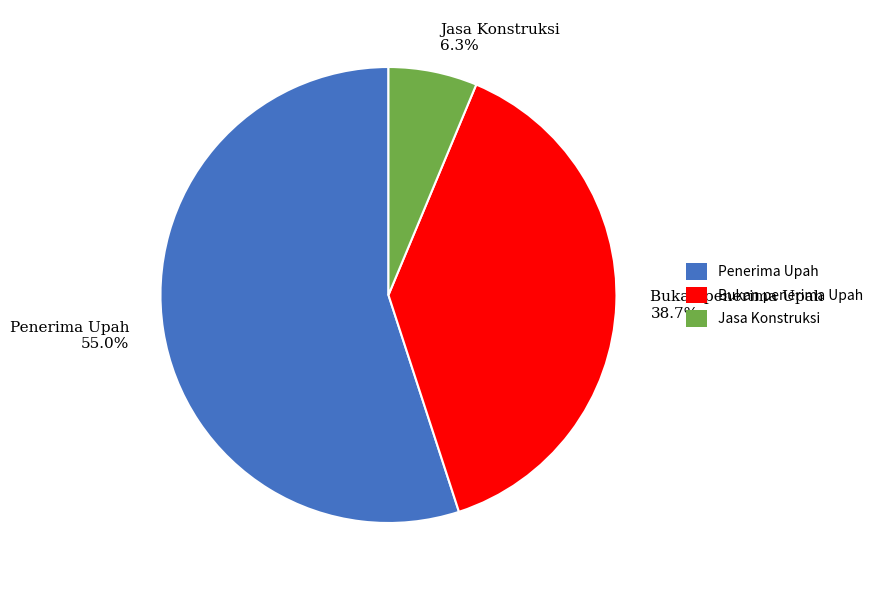

Is it true that Penerima Upah is 55% of the pie?

True